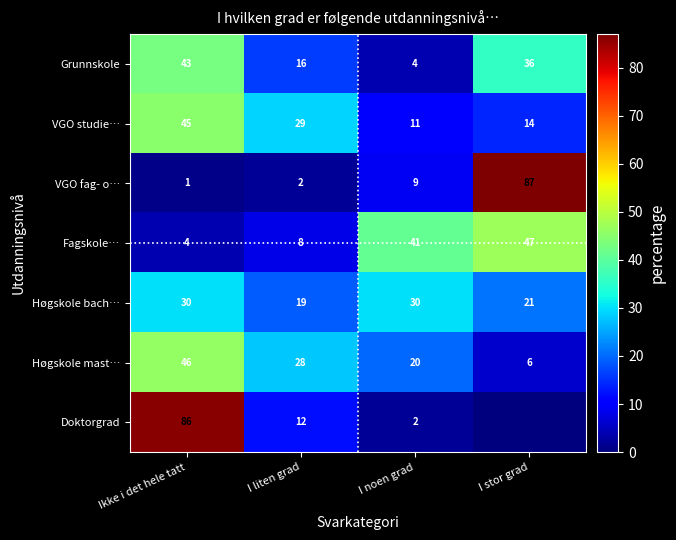

The VGO studie… series shows 29 at I liten grad. True or false?

True